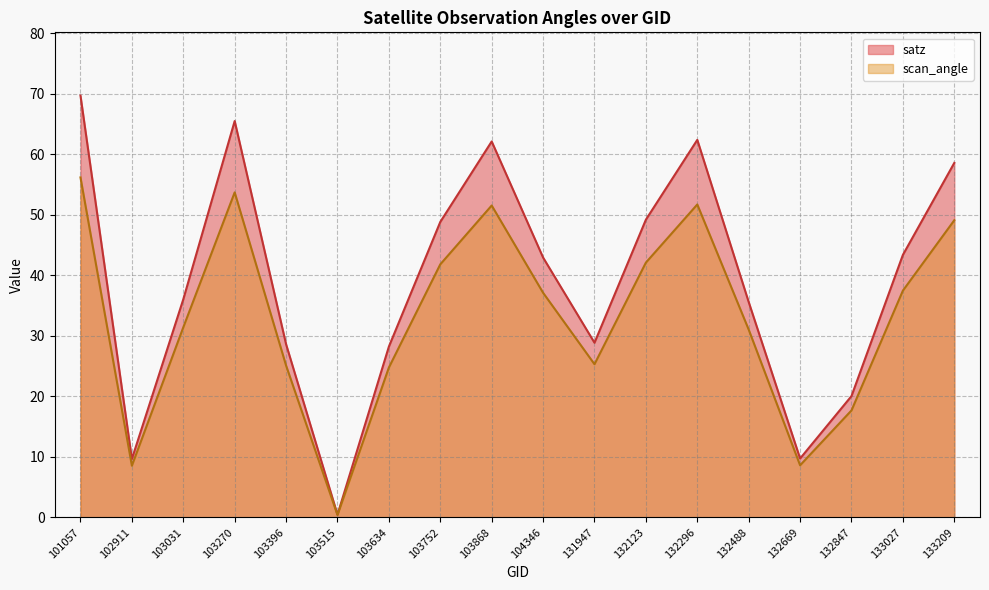

What is the total value across all series at 103396?

53.7